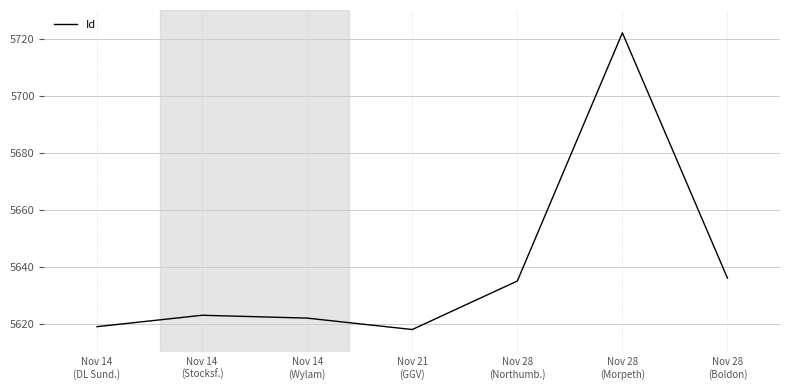

Read the value at Nov 28
(Northumb.), to the nearest 10.

5640